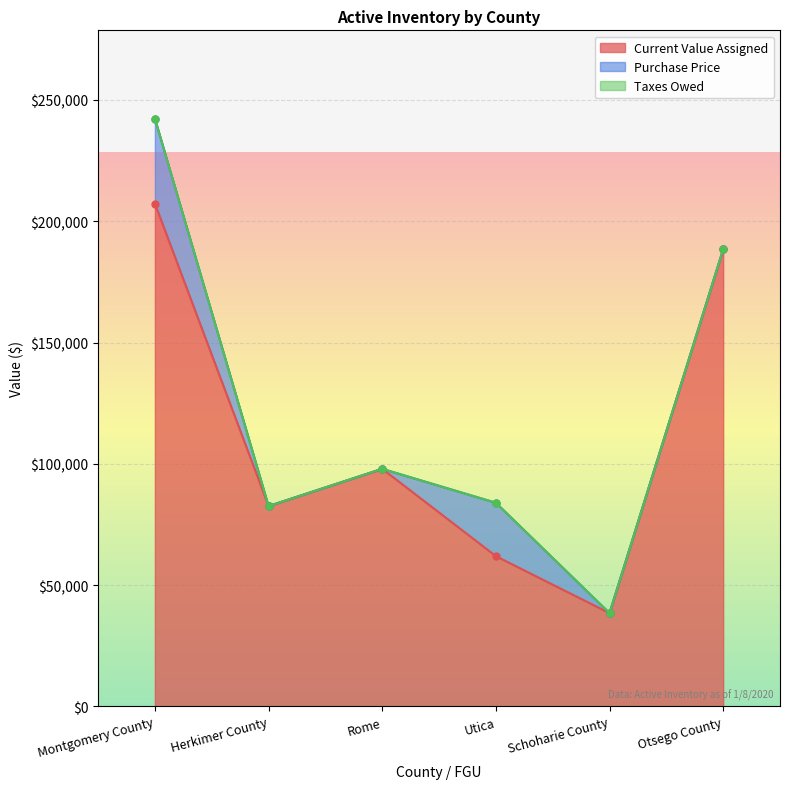

True or false: Current Value Assigned has a value of 82585 at Herkimer County.

True